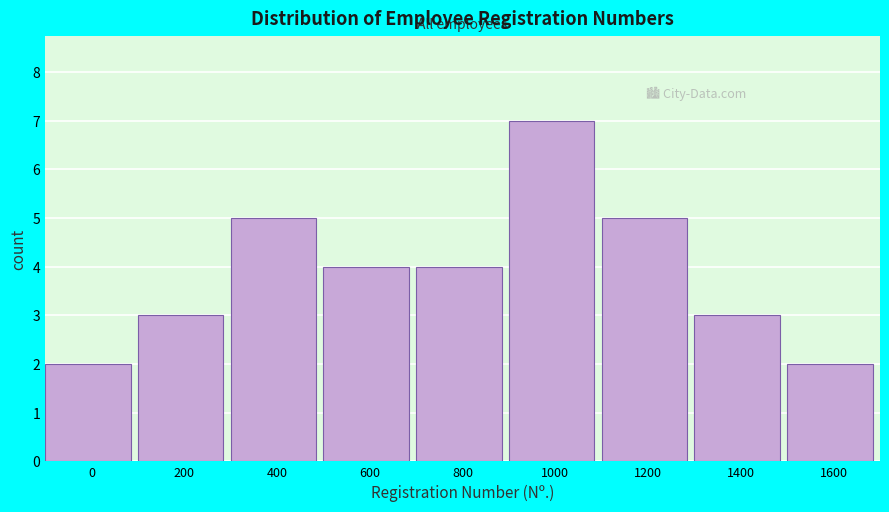

Reading right to left, transcribe all the data shown in this chart.

2	3	5	7	4	4	5	3	2